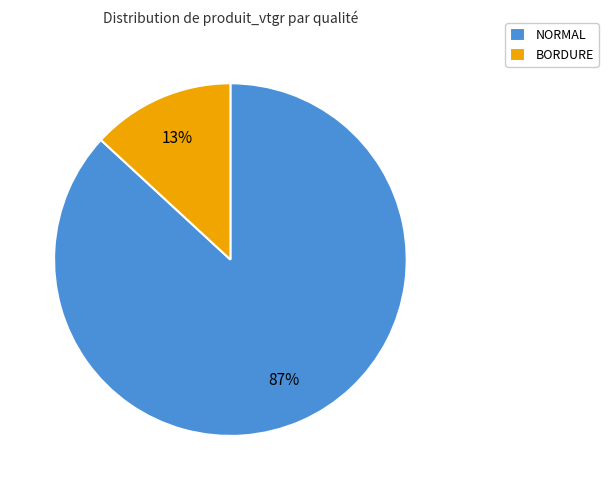

The NORMAL slice represents 87% of the pie. True or false?

True